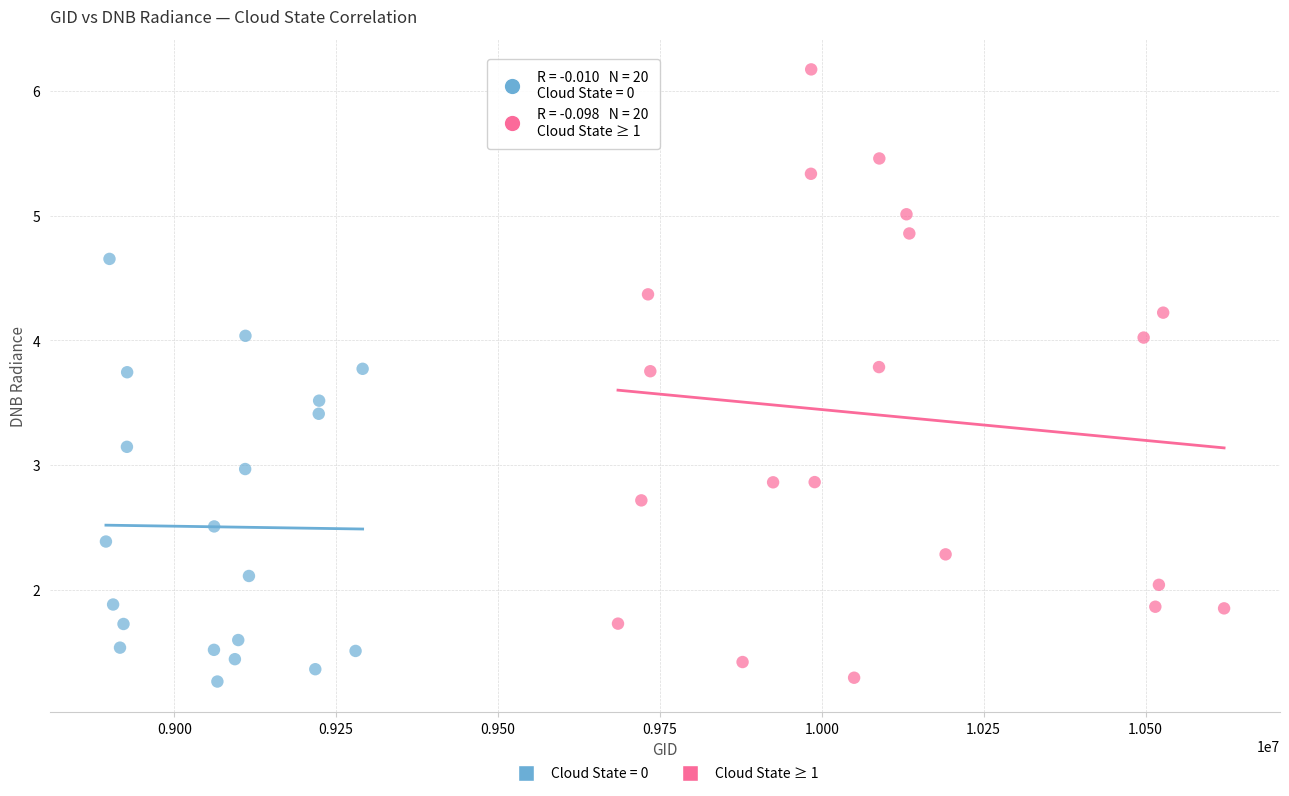

Which series has the largest Y range (max minus min)?

Cloud State ≥ 1